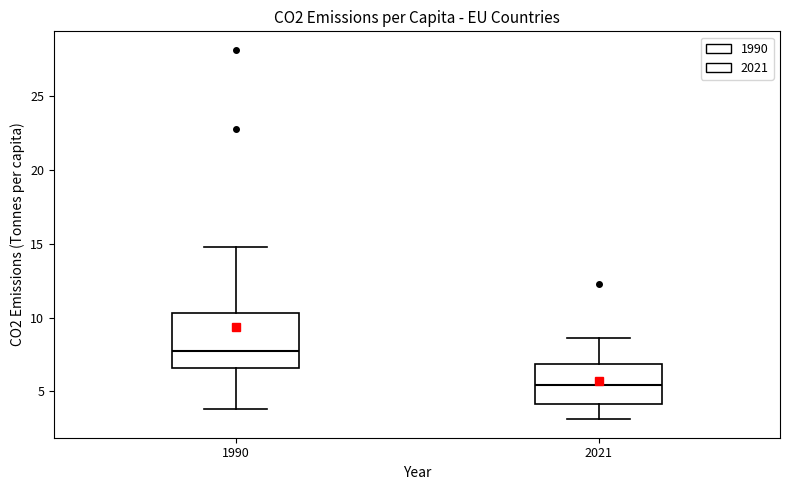

Which box has the highest median line?

1990